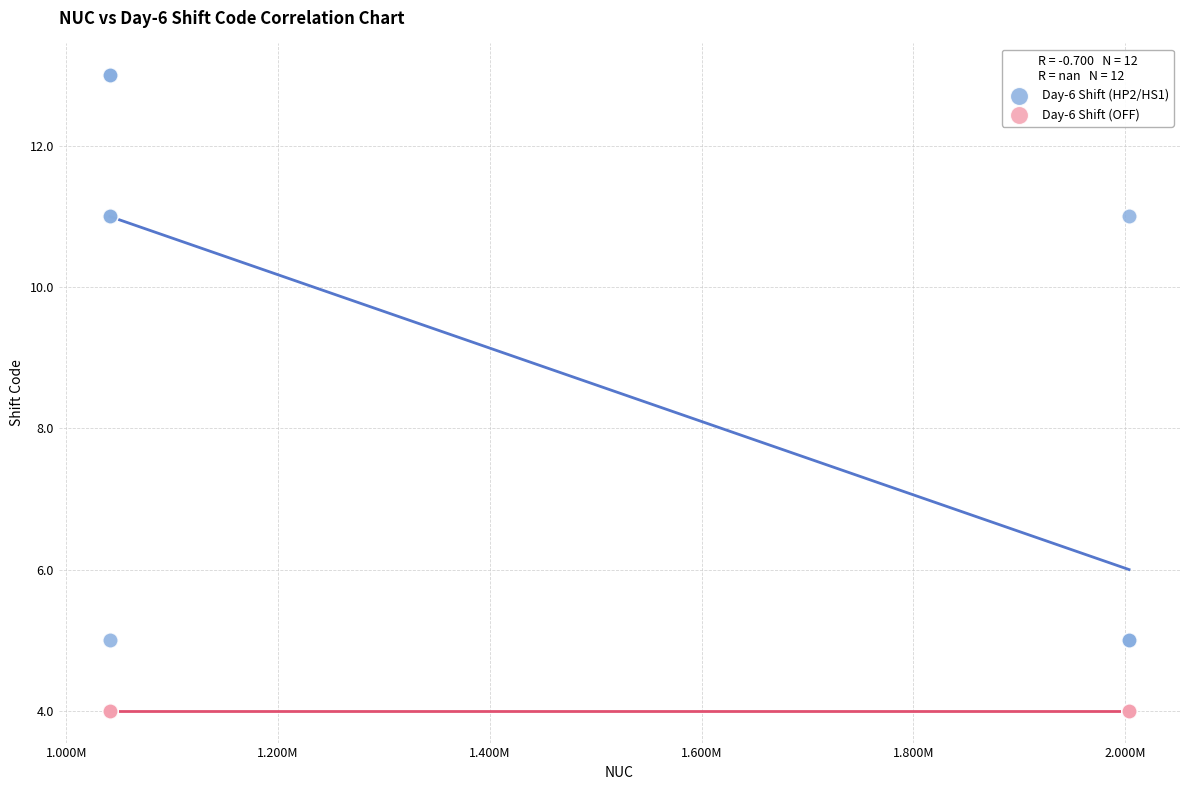

Which series reaches the minimum Y coordinate?

Day-6 Shift (OFF)